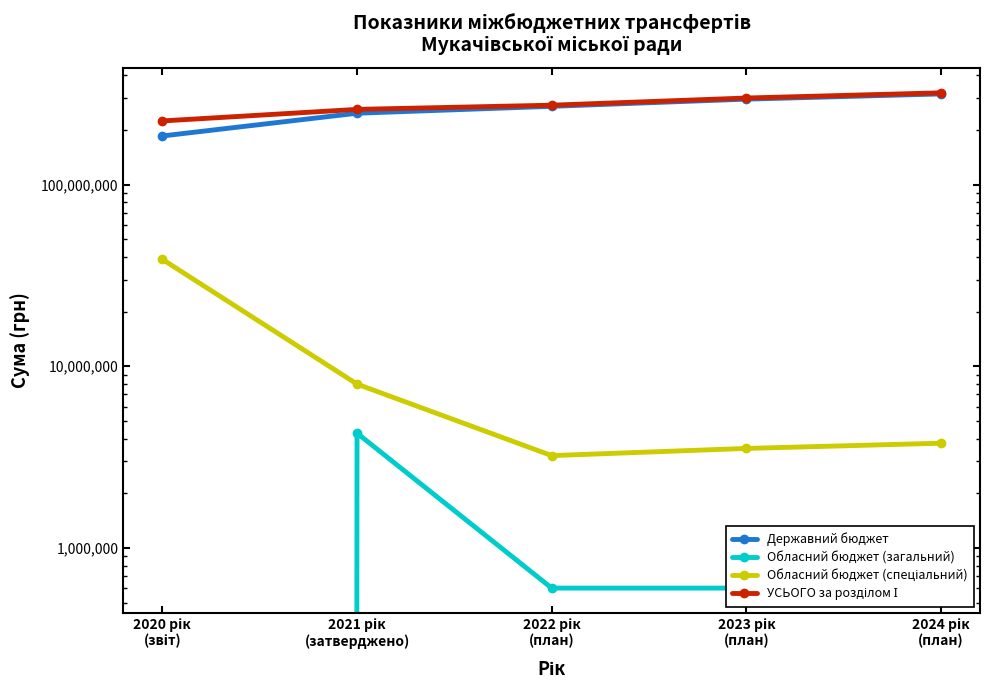

The Державний бюджет series shows 246832700 at 2021 рік
(затверджено). True or false?

True